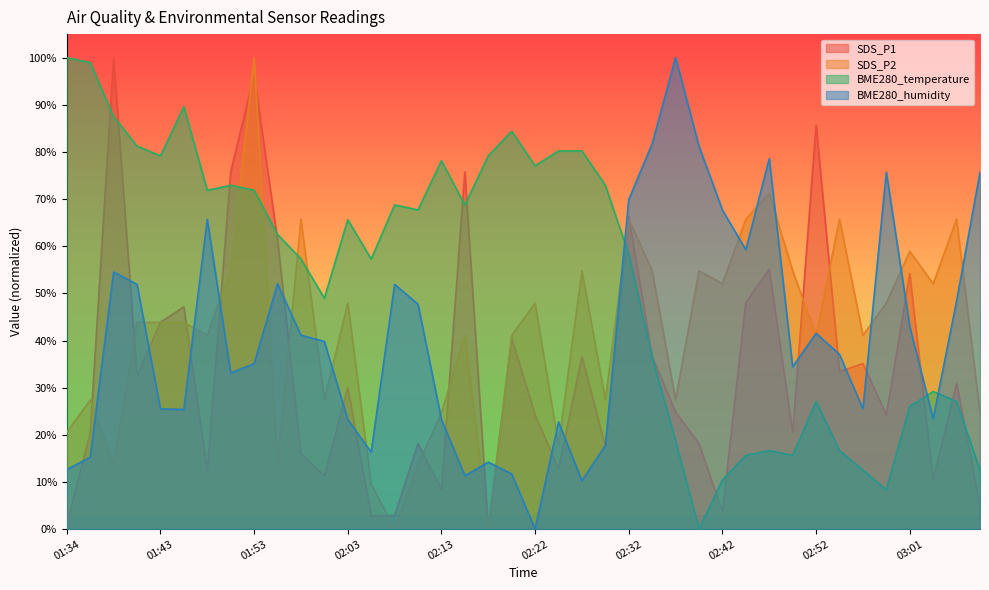

Where is SDS_P1 nearest to the value 49?

02:44